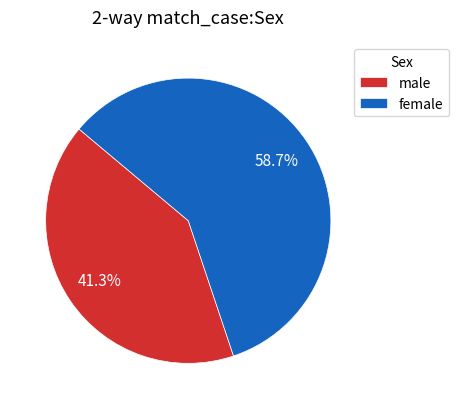

What percentage do male and female together represent?

100.0%